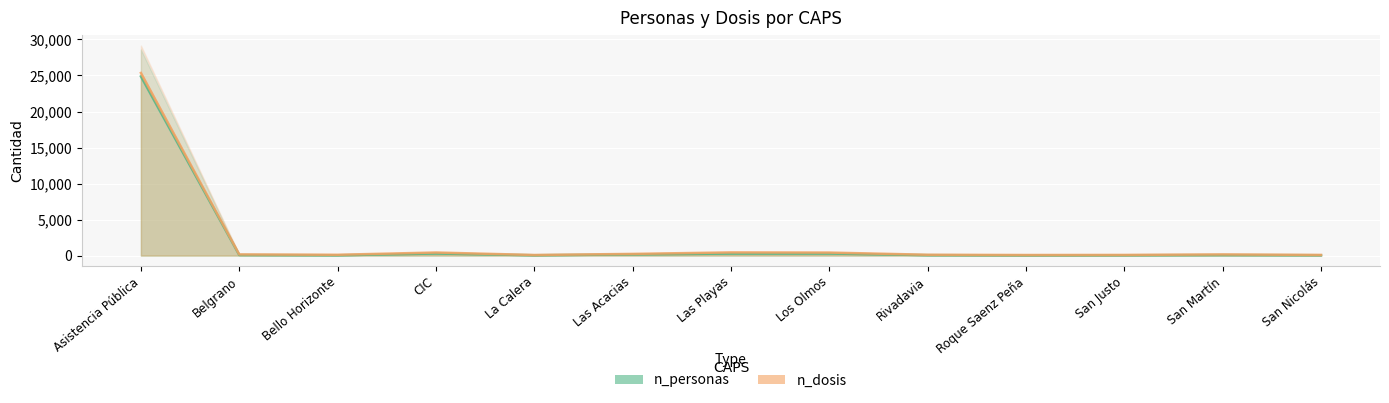

Read the n_dosis value at Belgrano, to the nearest 100.

200